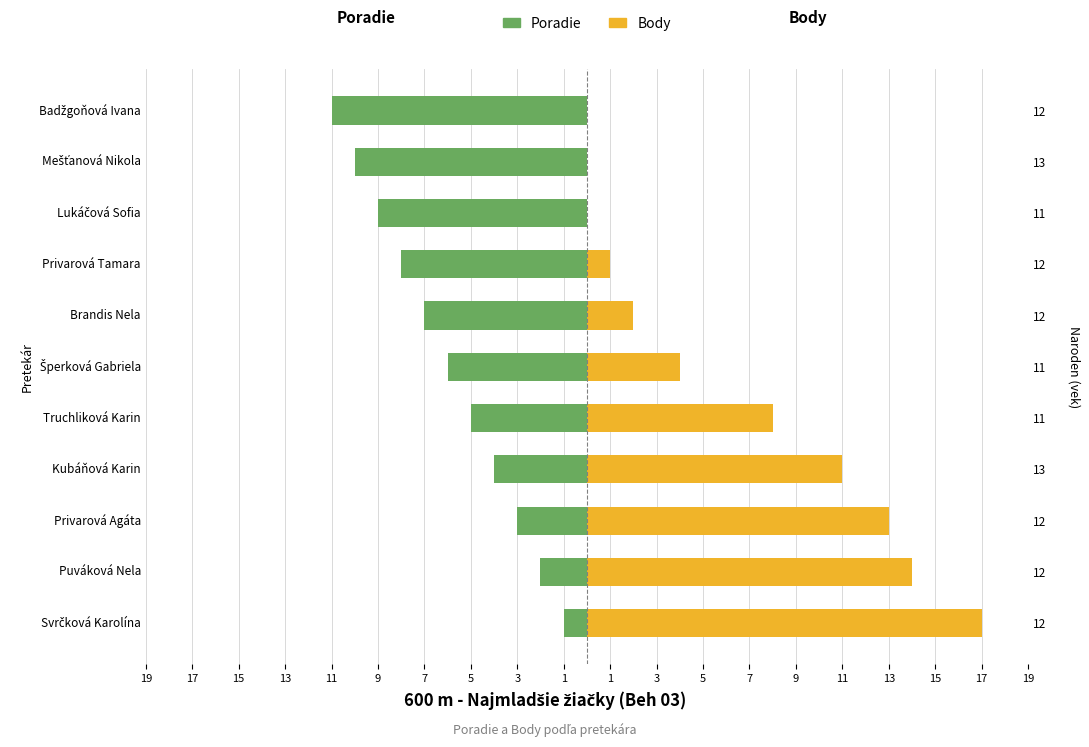

How many bars are there in each group?

2